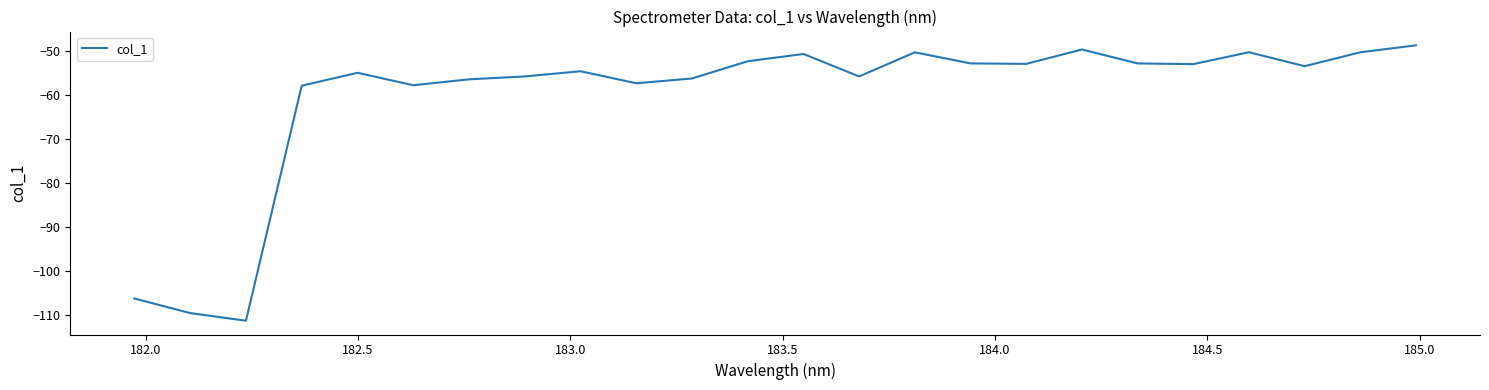

What is the greatest value displayed?

-48.7